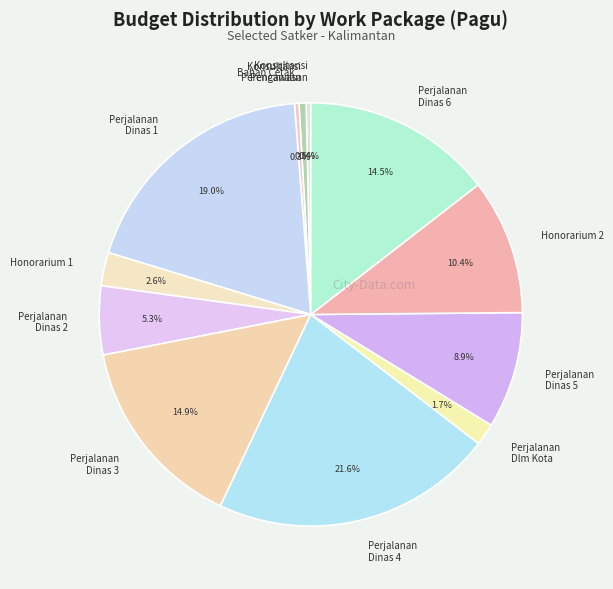

What portion of the pie excludes Bahan Cetak?

99.7%